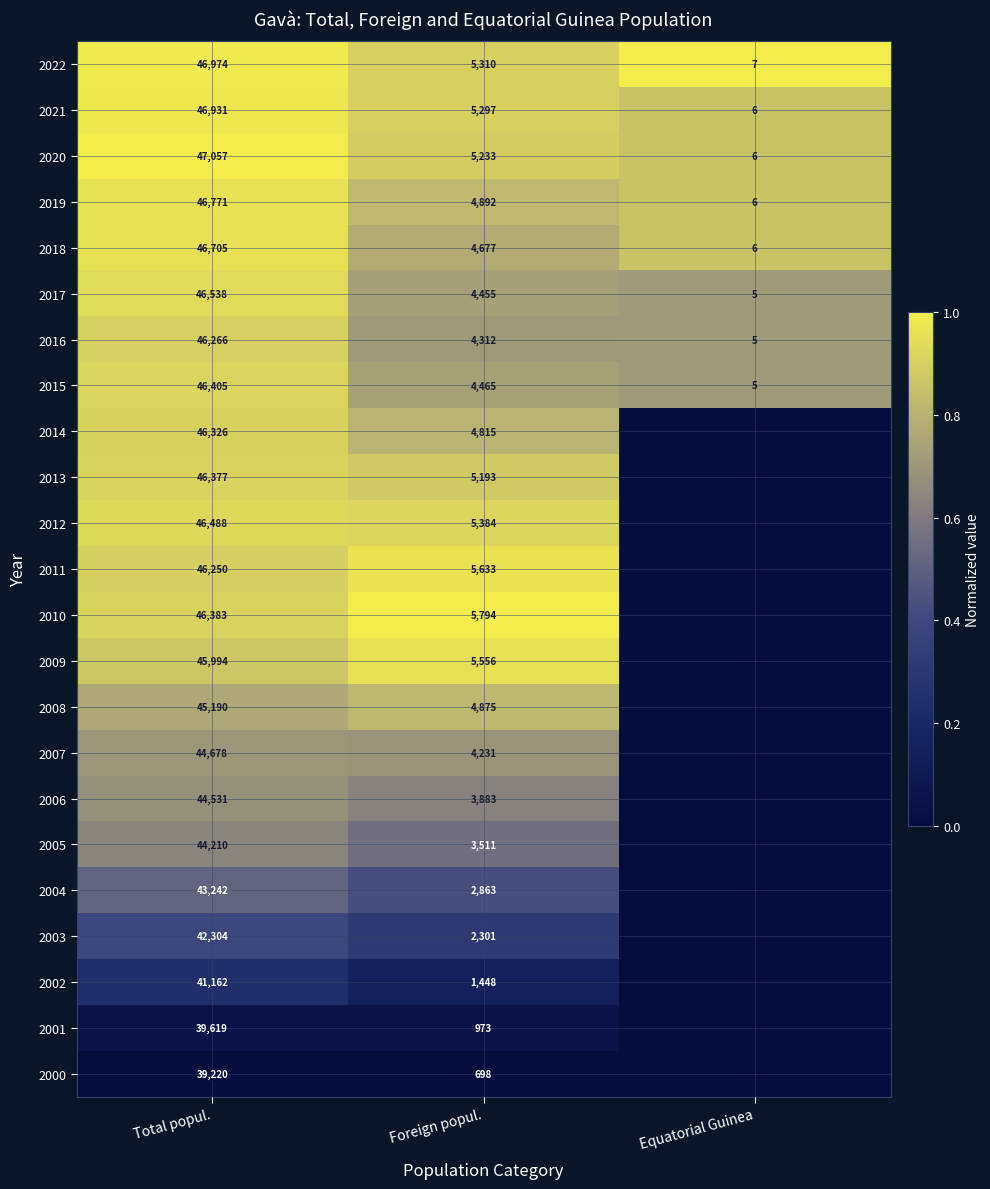

The value of 2004 at Foreign popul. is 4785. True or false?

False